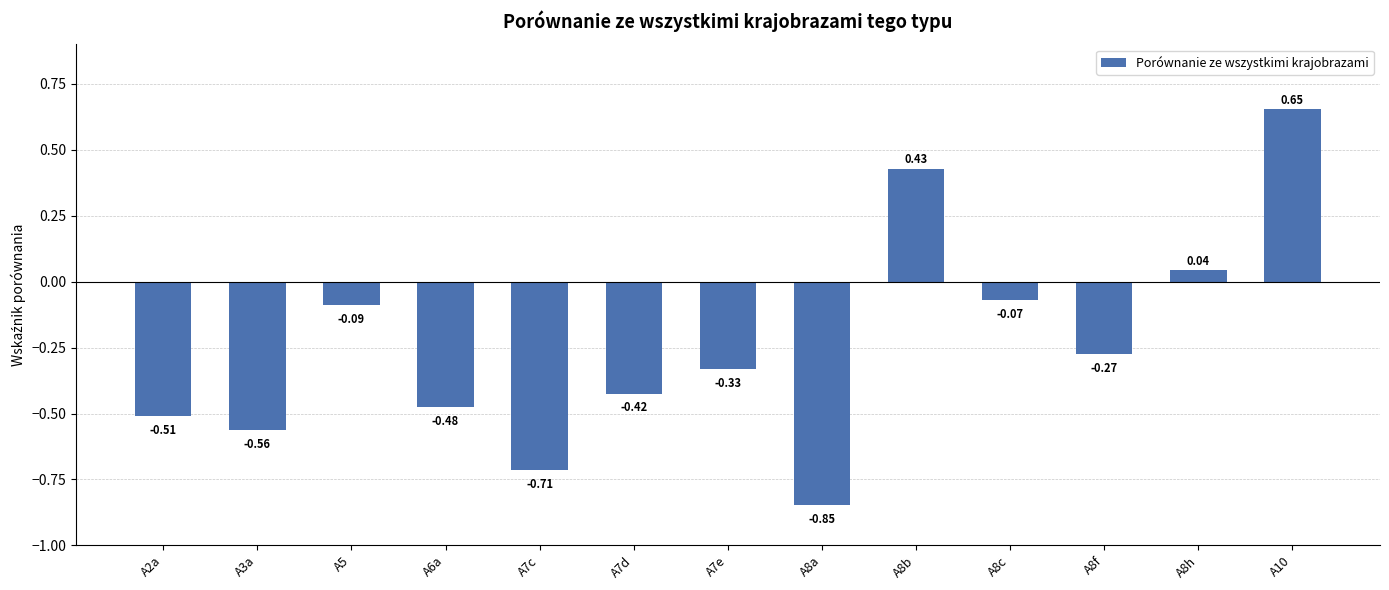

What is the average value?

-0.2